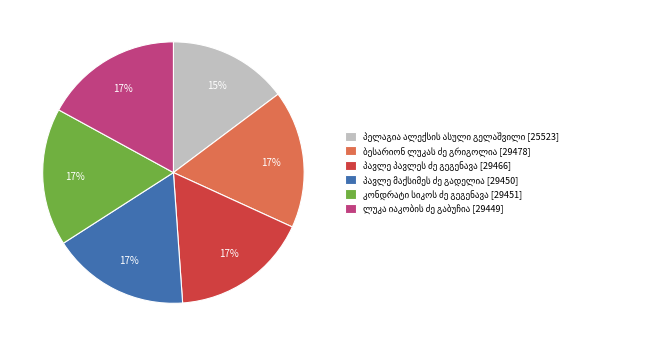

To the nearest percent, what is the difference between the largest and smallest slice percentages?

2%